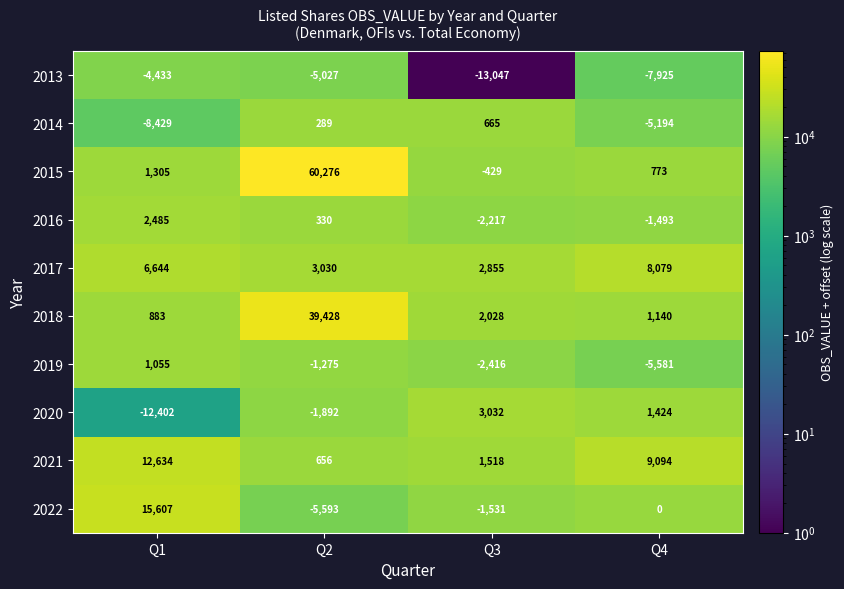

What is the sum of the 2017 values at Q2 and Q1?

9674